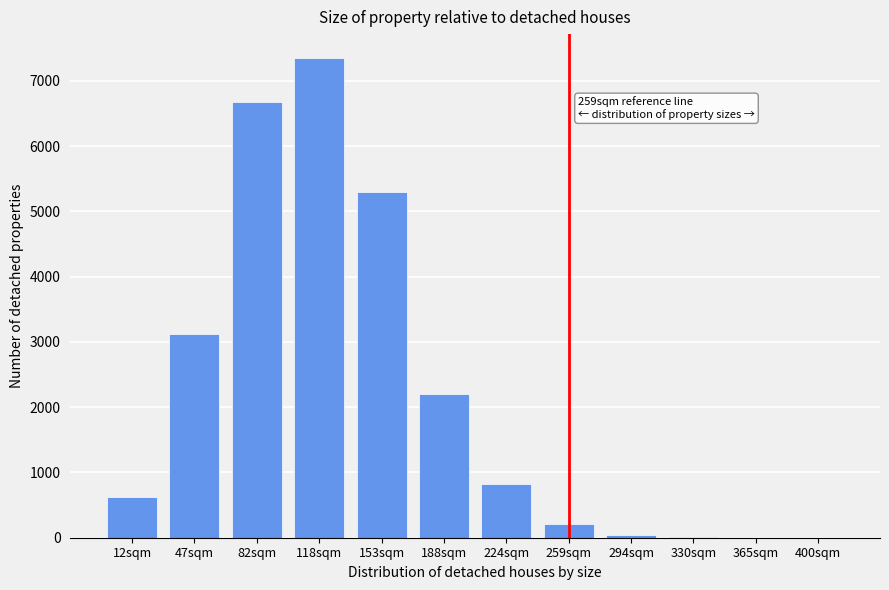

Approximately how many times larger is the value at 118sqm compared to 224sqm?

9.0